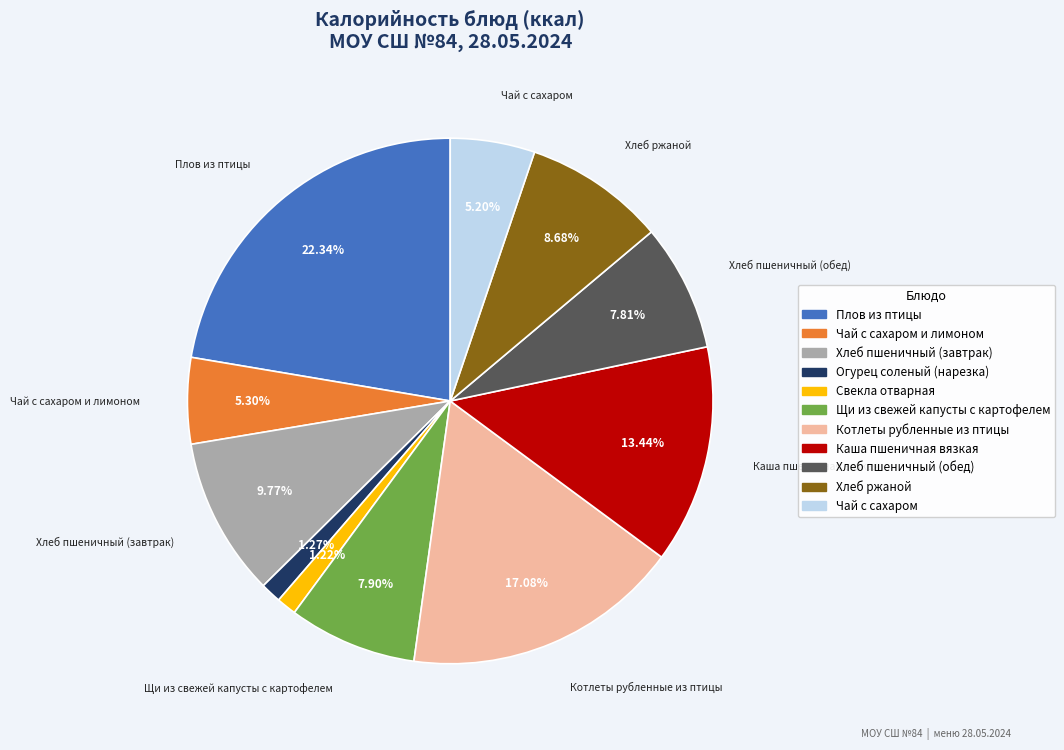

To the nearest percent, what is the average slice percentage?

9%